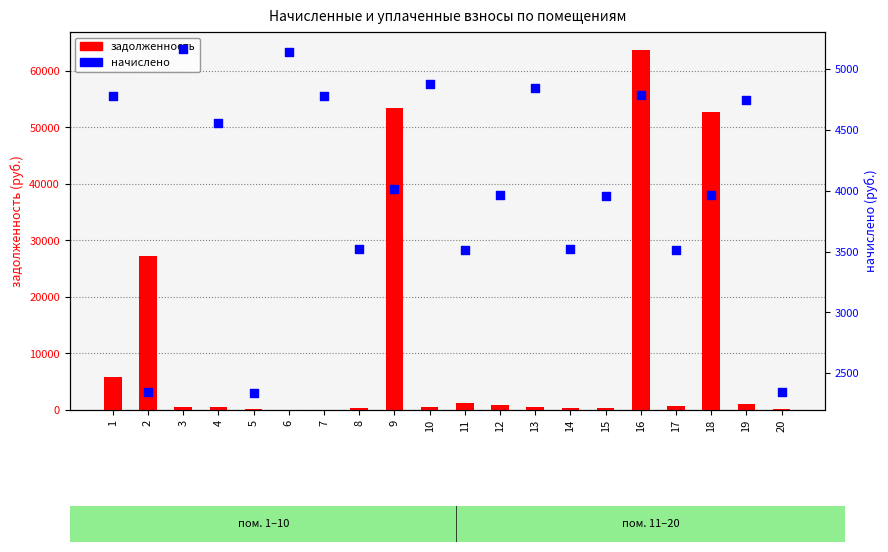

Which series has the largest total across all categories?

задолженность